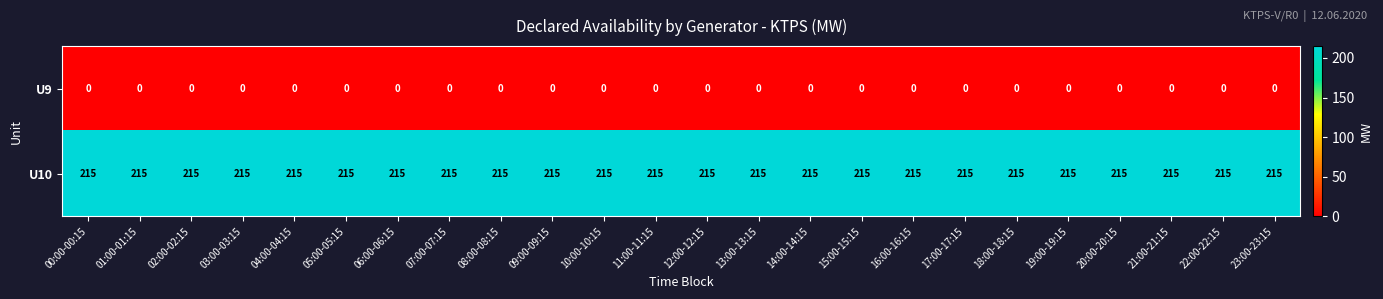

What is the difference between the highest and lowest values at 09:00-09:15?

215